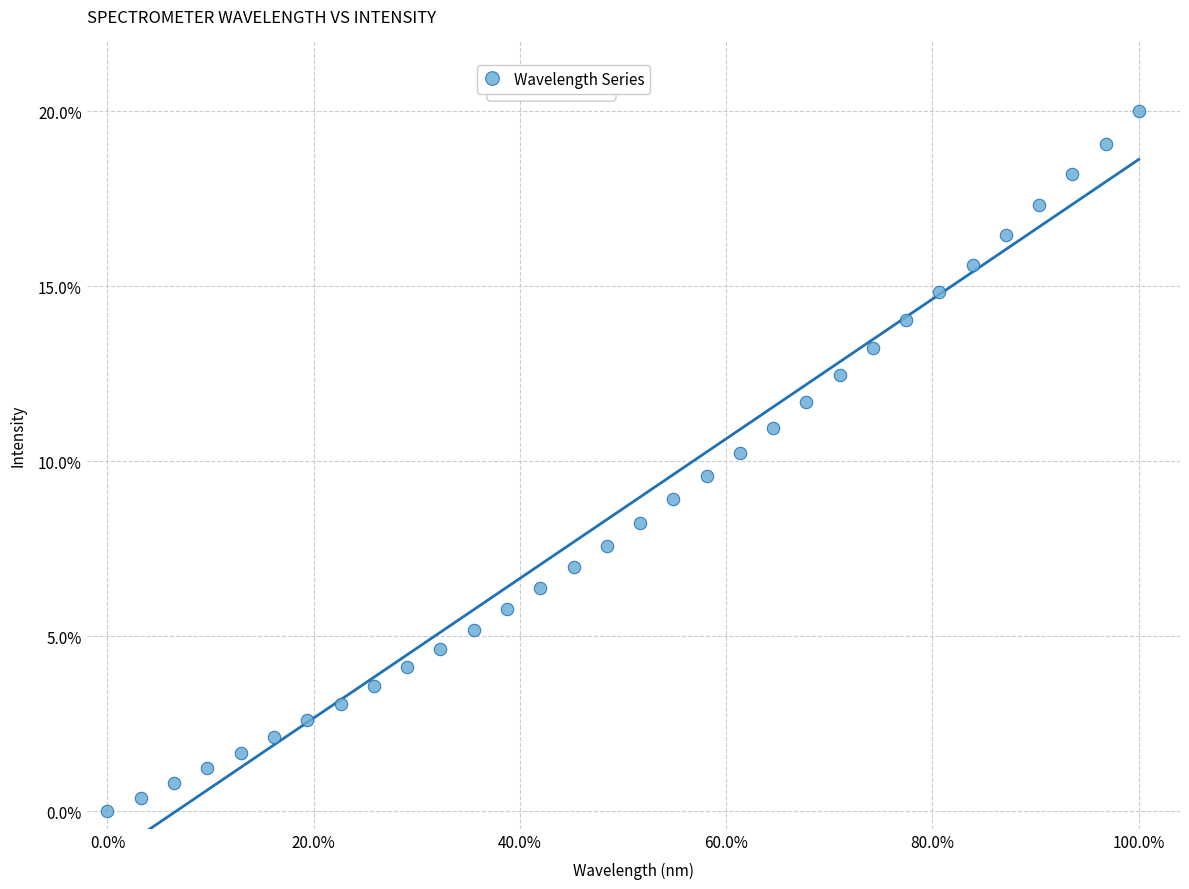

What is the range of X values (max minus min)?

100.0